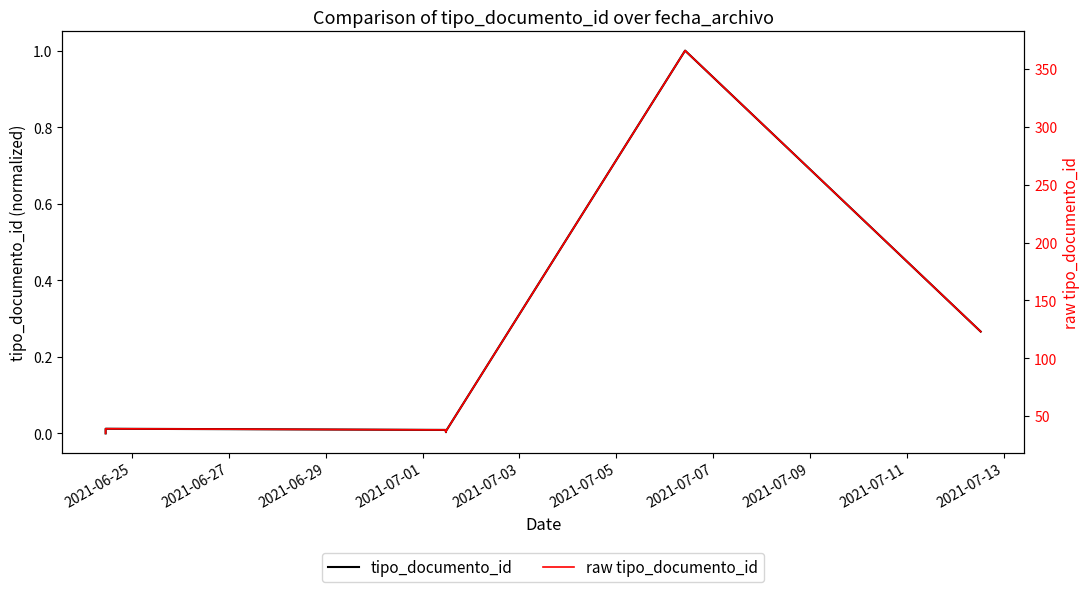

How many lines are shown in the chart?

2